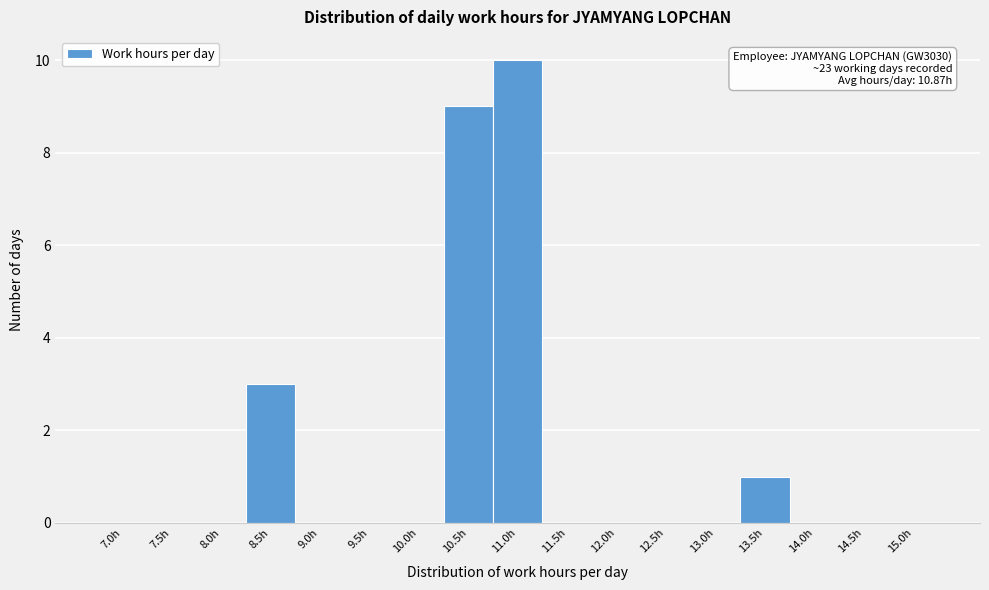

Reading left to right, extract all data points from this chart.

7.0h=0	7.5h=0	8.0h=0	8.5h=3	9.0h=0	9.5h=0	10.0h=0	10.5h=9	11.0h=10	11.5h=0	12.0h=0	12.5h=0	13.0h=0	13.5h=1	14.0h=0	14.5h=0	15.0h=0